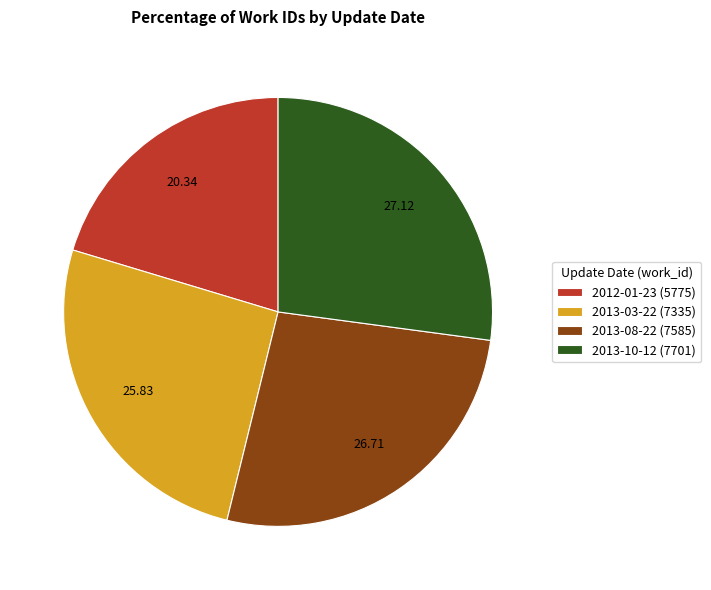

Do 2013-03-22 (7335) and 2013-10-12 (7701) together represent more than half of the pie?

Yes